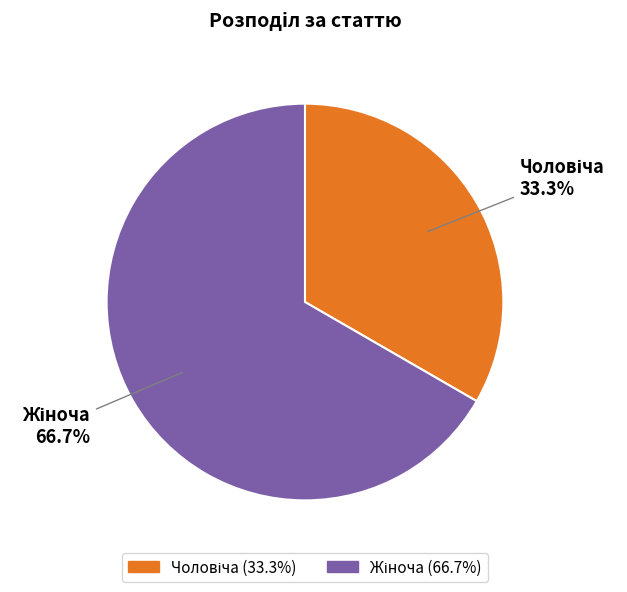

Does any single category account for the majority?

Yes